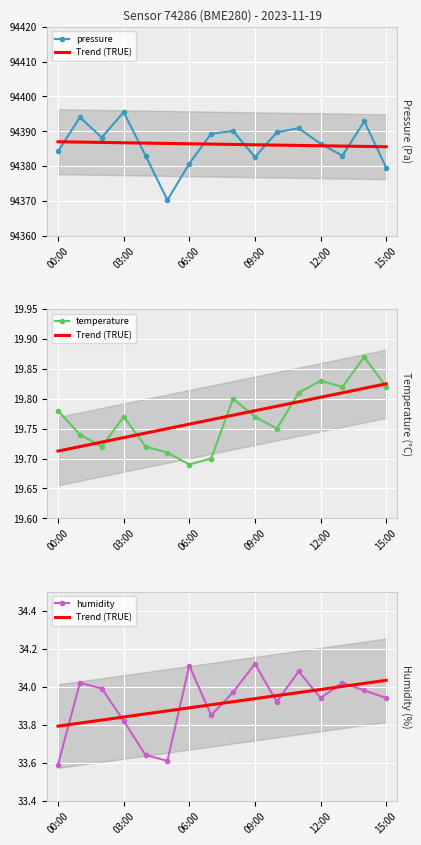

The temperature series shows 10.1 at 05:00. True or false?

False